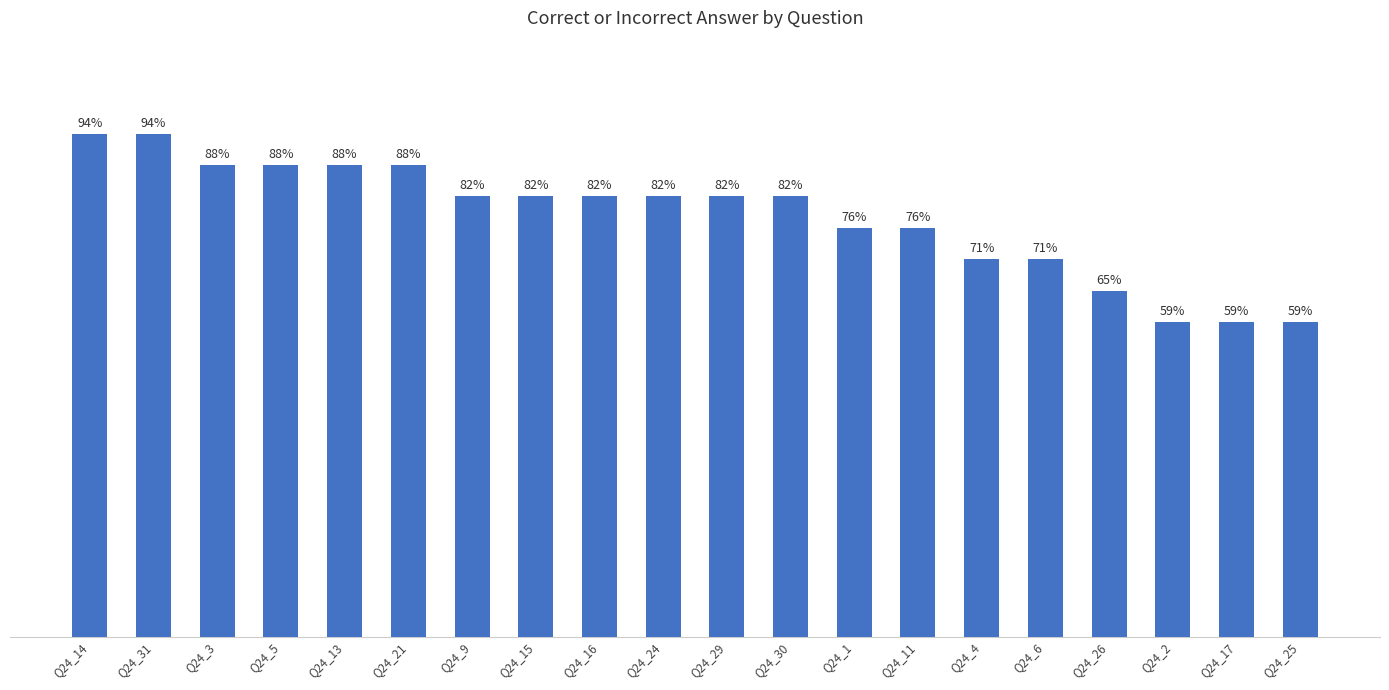

At which label does the data first exceed 82?

Q24_14